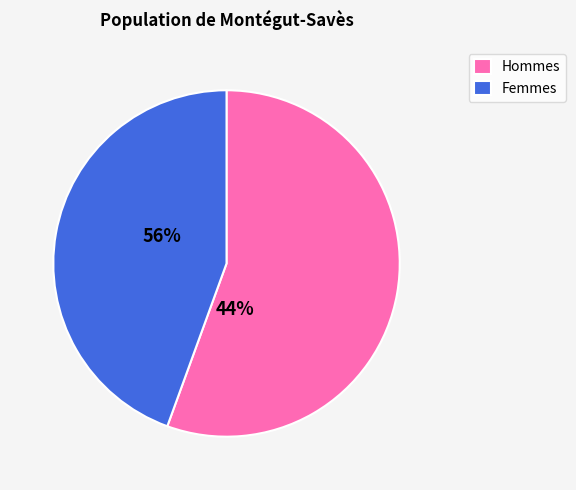

Rank the categories by value from highest to lowest.

Hommes, Femmes